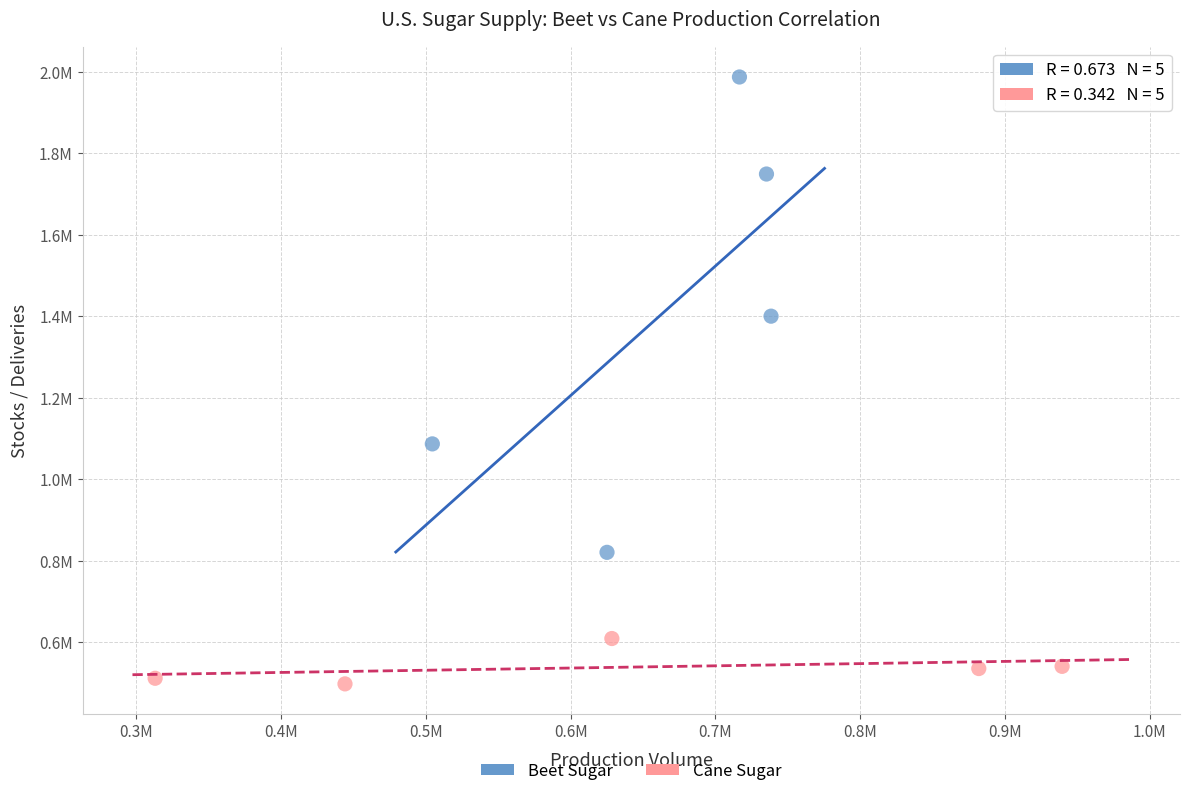

Which series contains the lowest Y value?

Cane Sugar